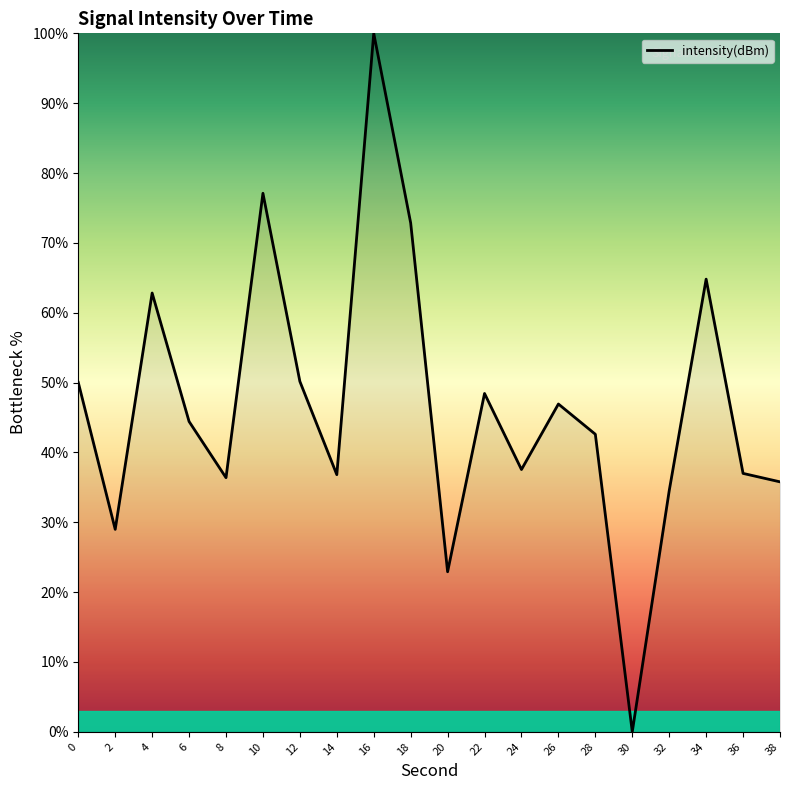

Is this an area chart (filled region under the line)?

No